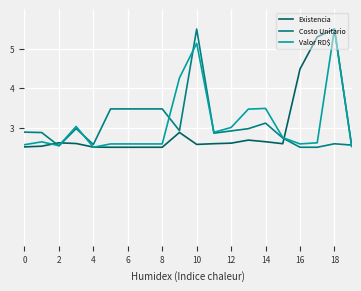

What is the lowest value of the Valor RD$ series?

2.5